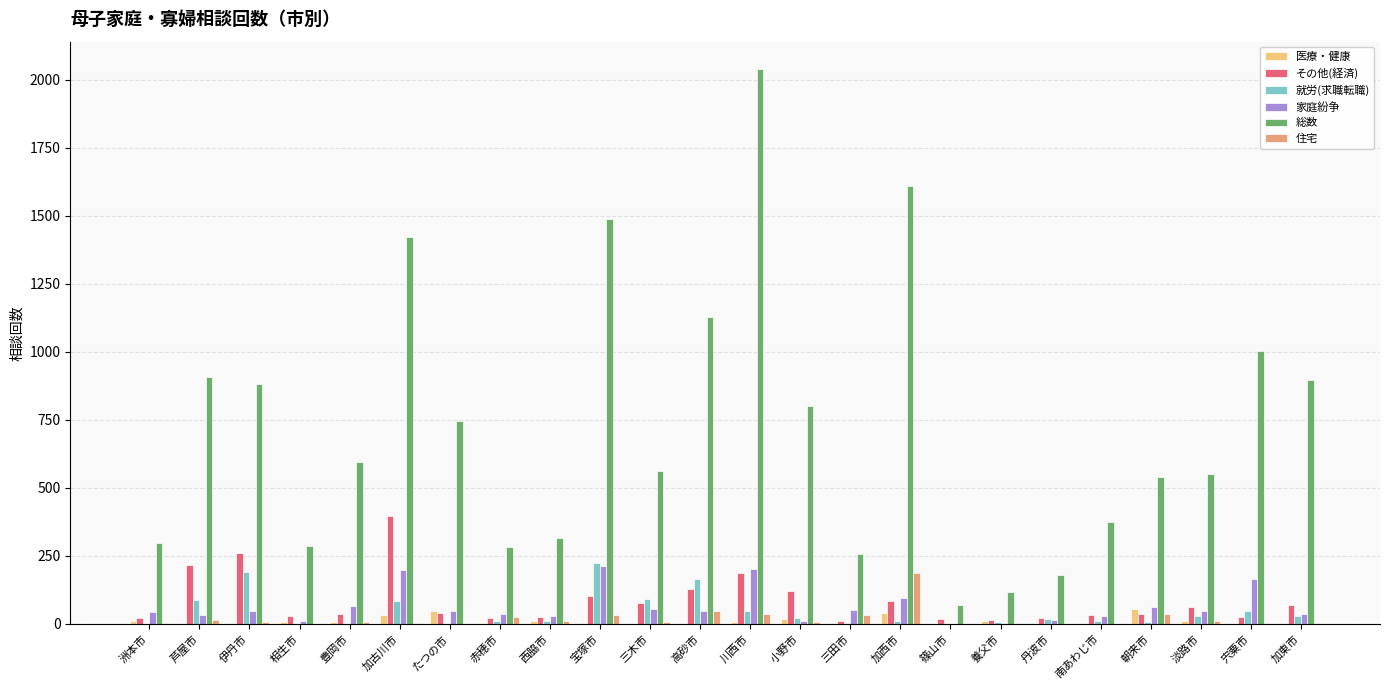

Which series has the widest spread of values?

総数